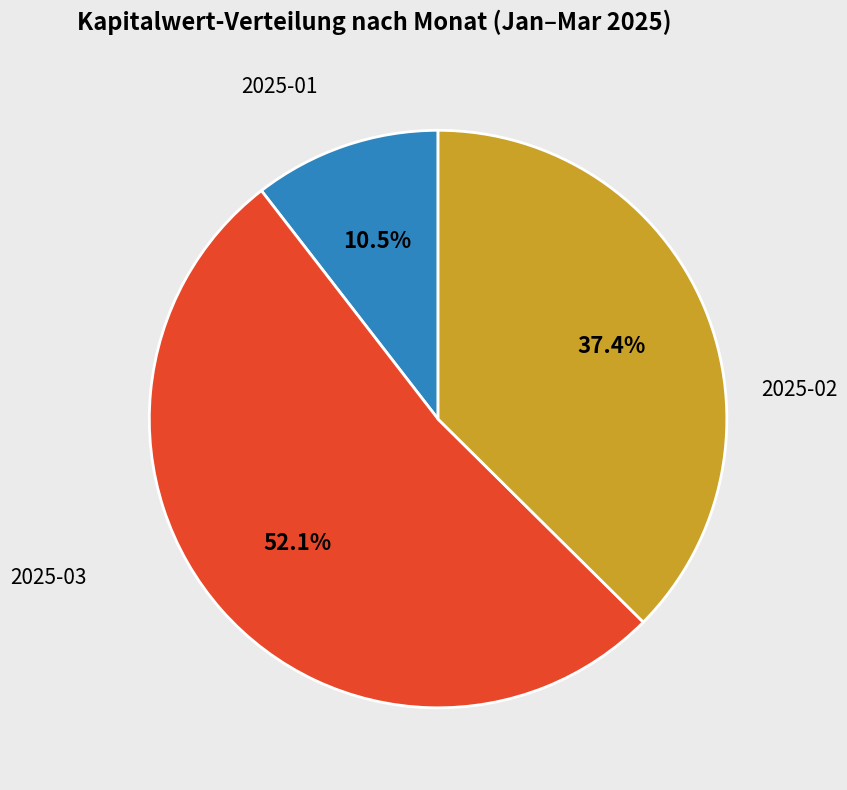

Is there any slice that represents more than half of the pie?

Yes